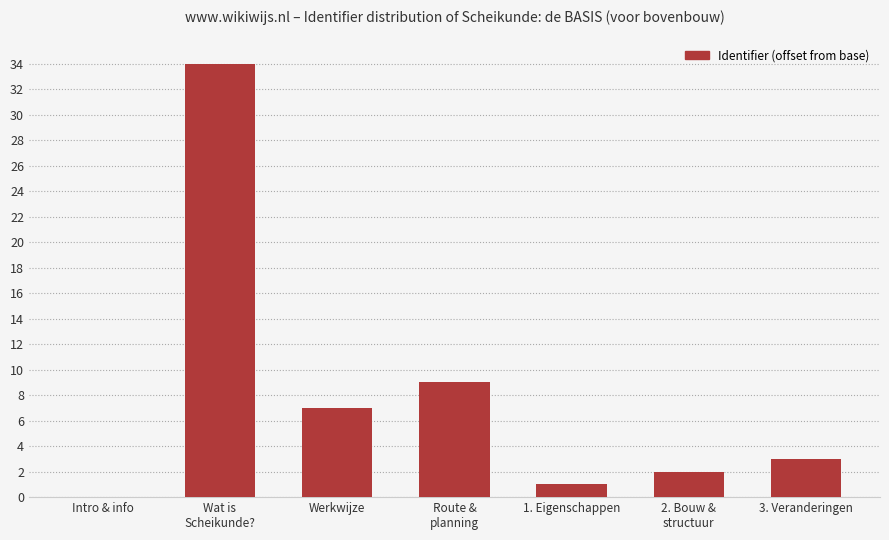

Are the bars horizontal?

No